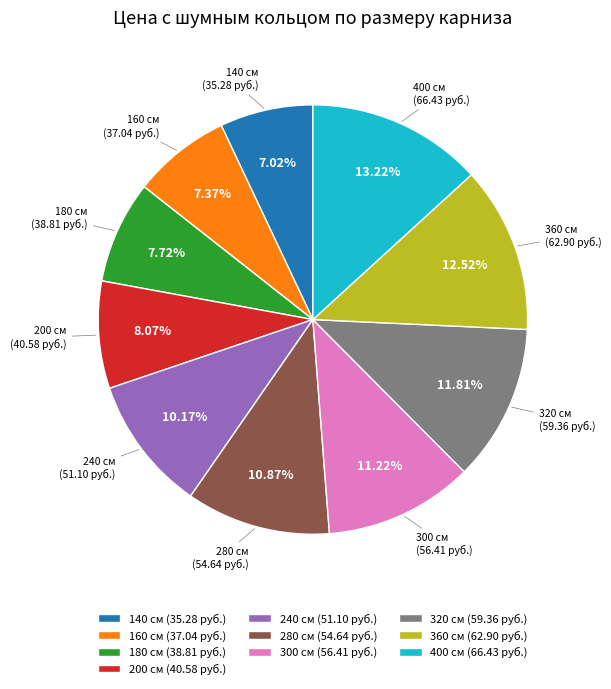

Count the number of slices in the pie.

10